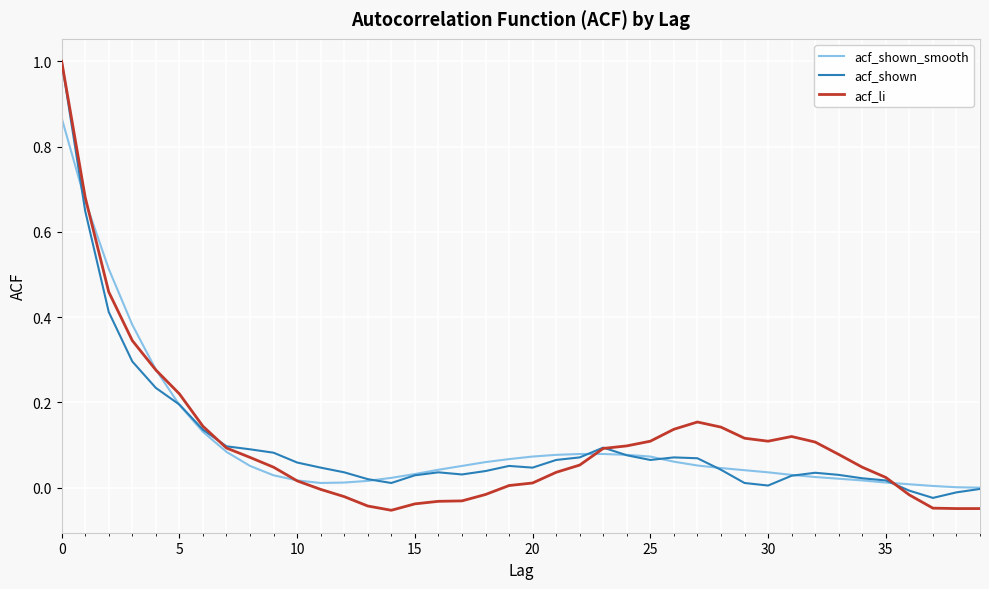

Which series has the widest spread of values?

acf_li